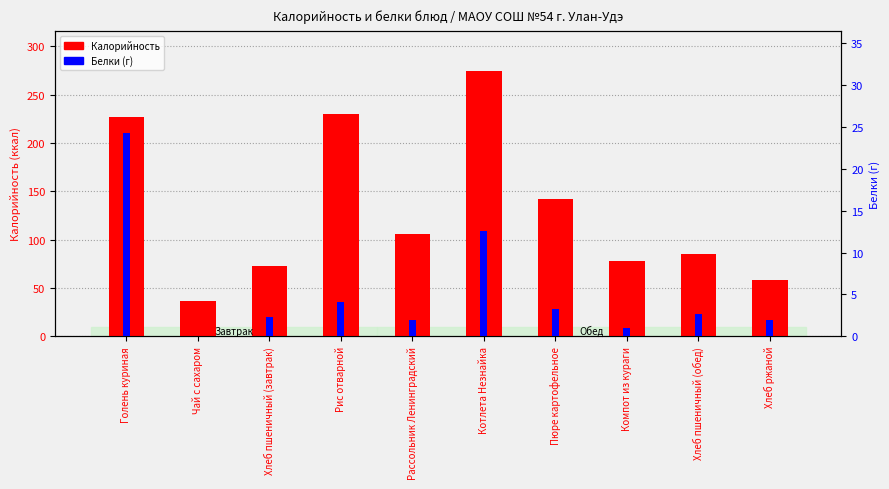

Is the value of Калорийность at Голень куриная greater than the value of Белки at Хлеб пшеничный (обед)?

Yes